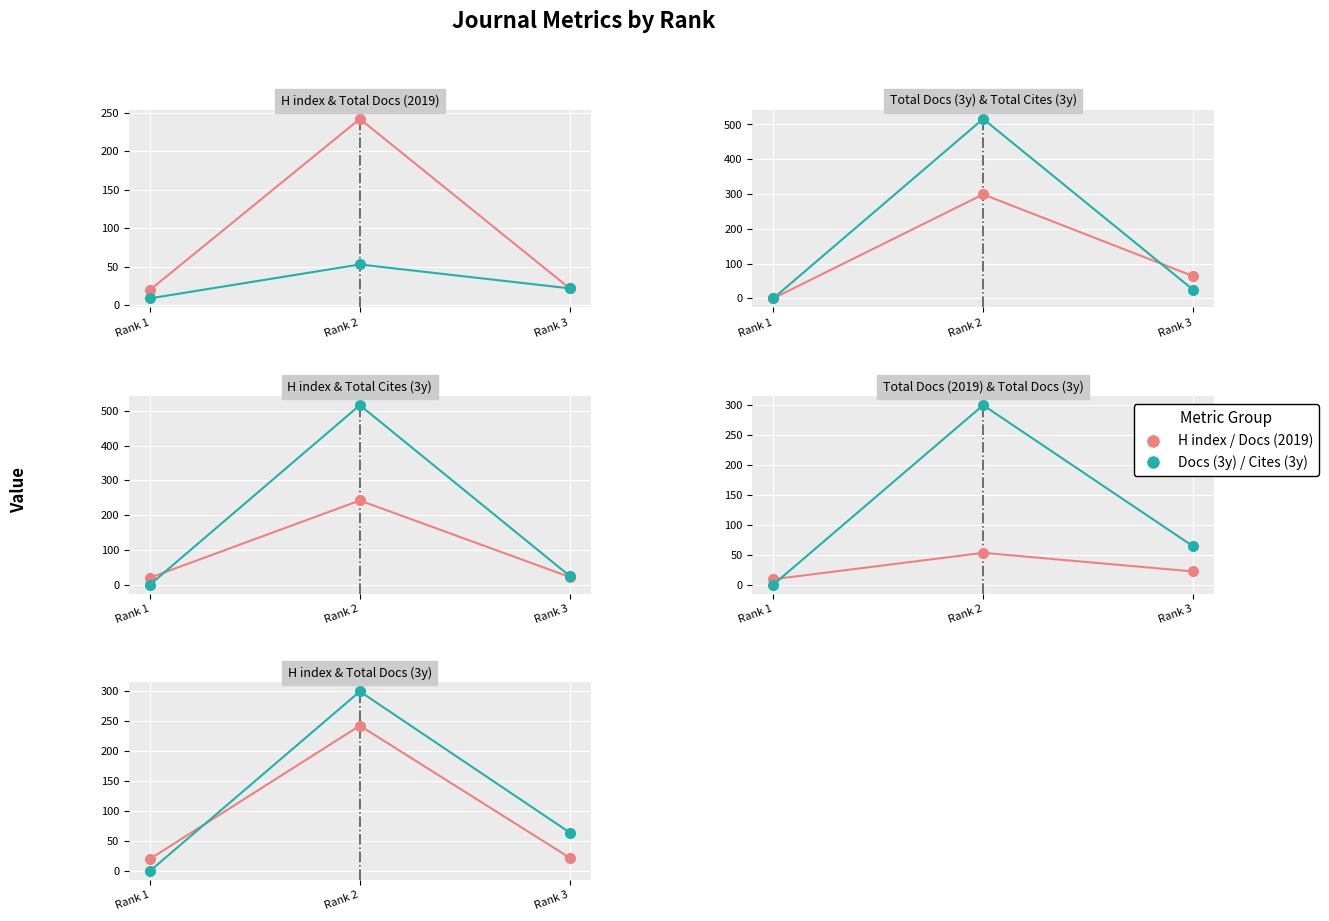

What is the value of the Total Cites (3years) point at the 1st from the left?

25